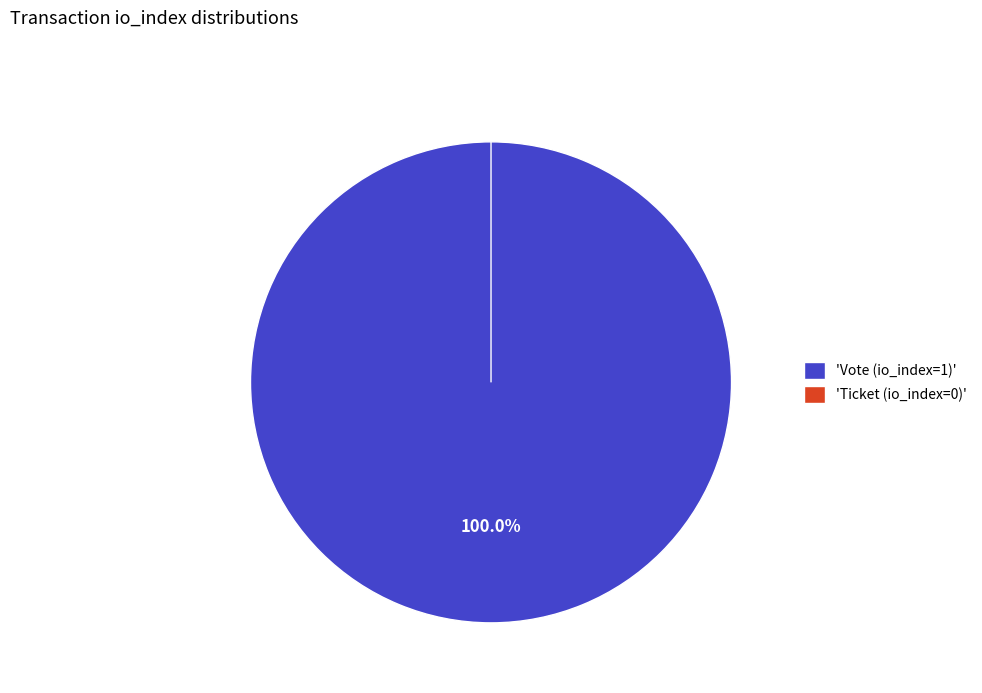

Count the number of slices in the pie.

2